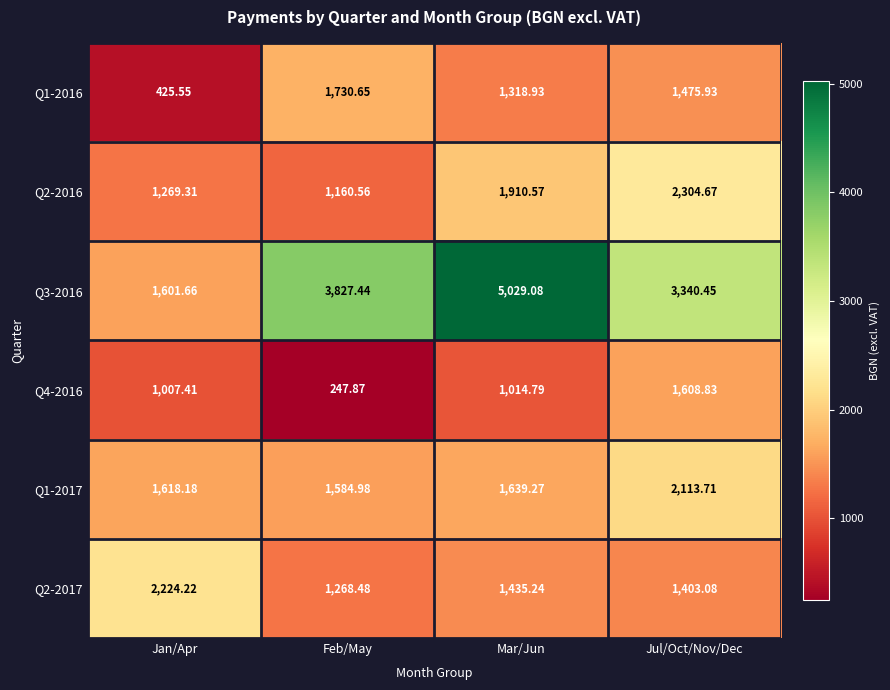

Which series has the widest spread of values?

Q3-2016